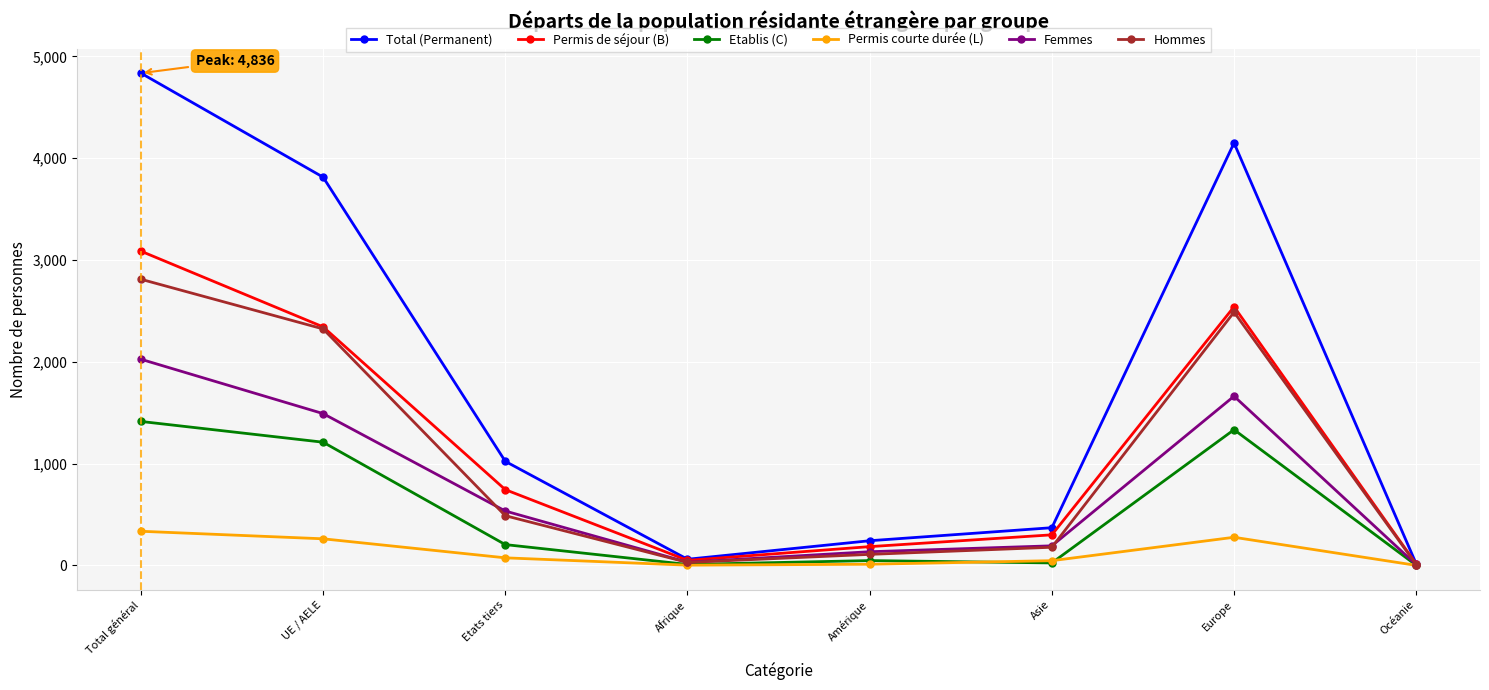

What is the total value across all series at Total général?

14508